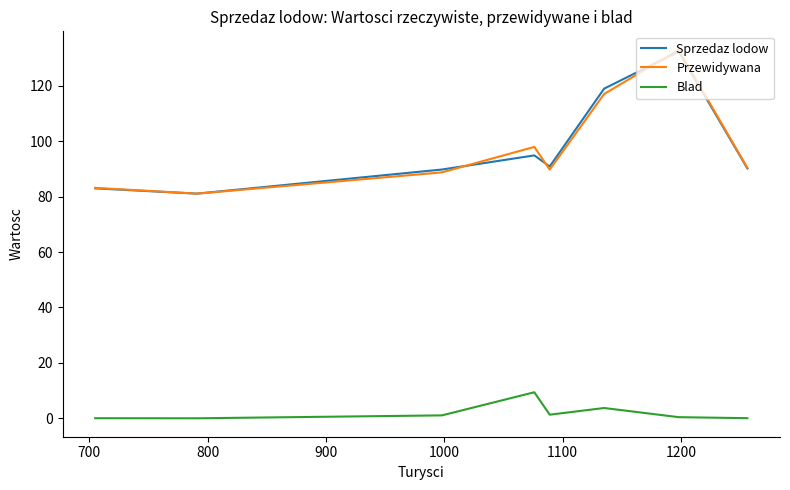

What is the maximum value for Sprzedaz lodow?

132.4